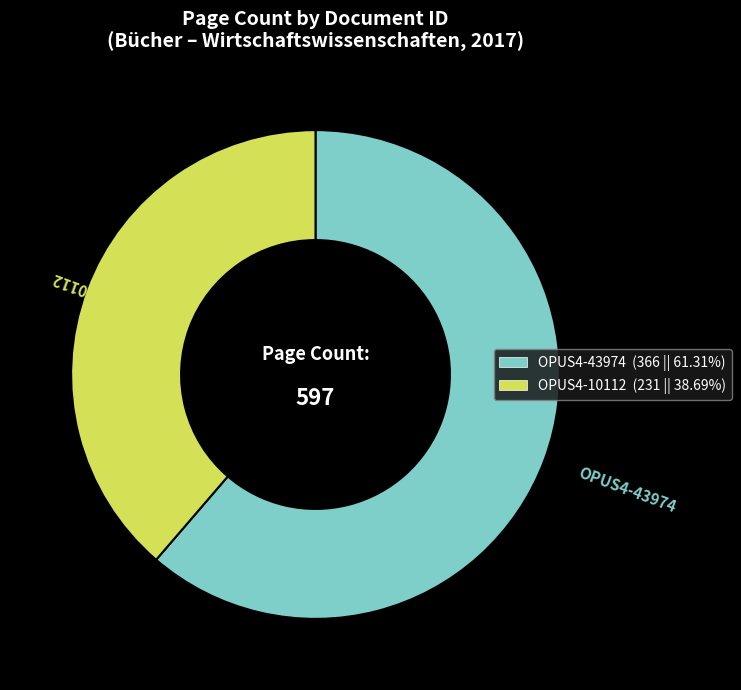

What is the largest slice in the pie chart?

OPUS4-43974